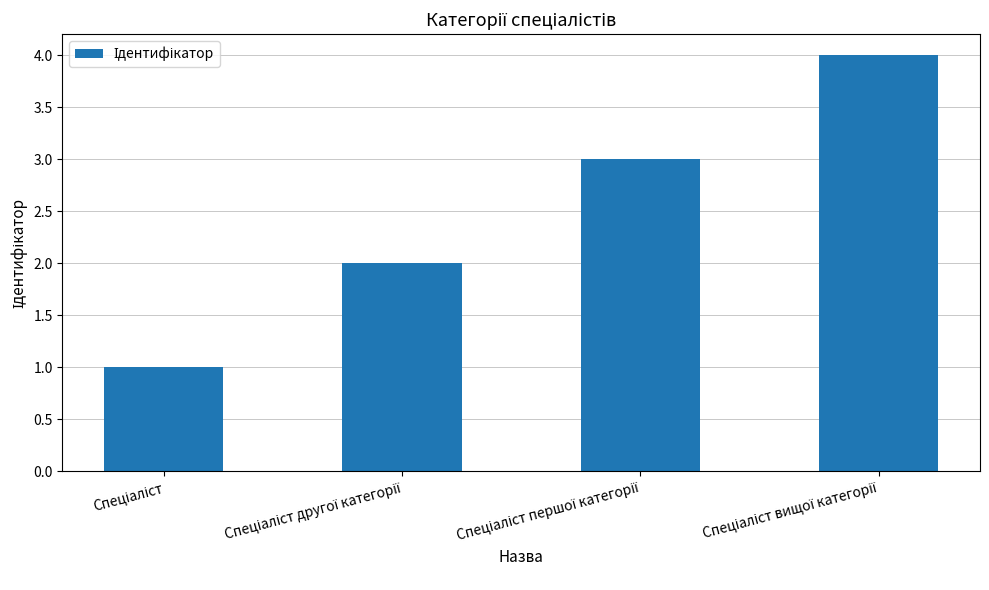

What is the greatest value displayed?

4